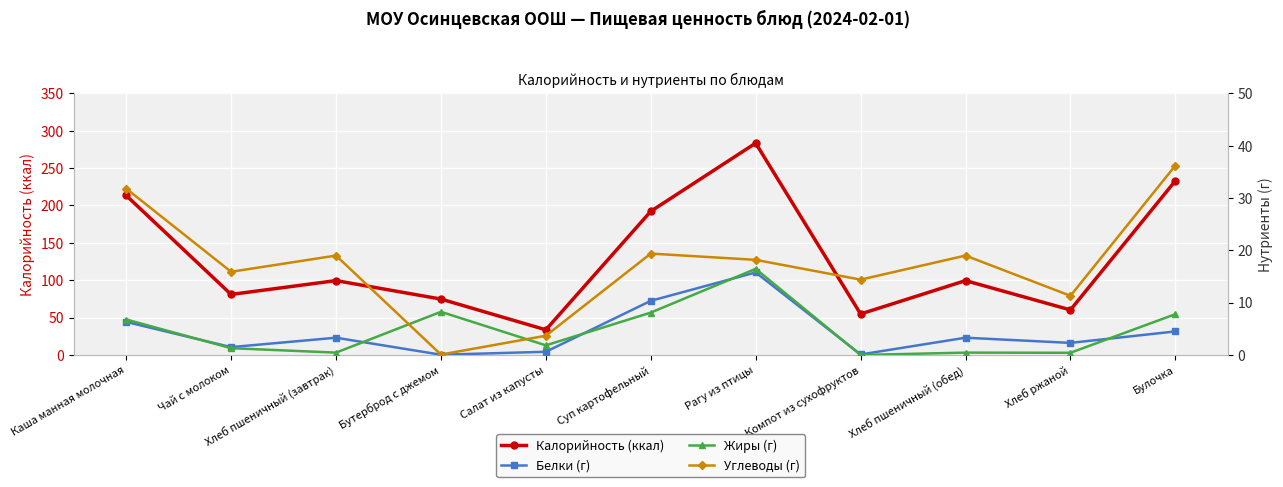

What are all the series names shown in the legend?

Калорийность (ккал), Белки (г), Жиры (г), Углеводы (г)